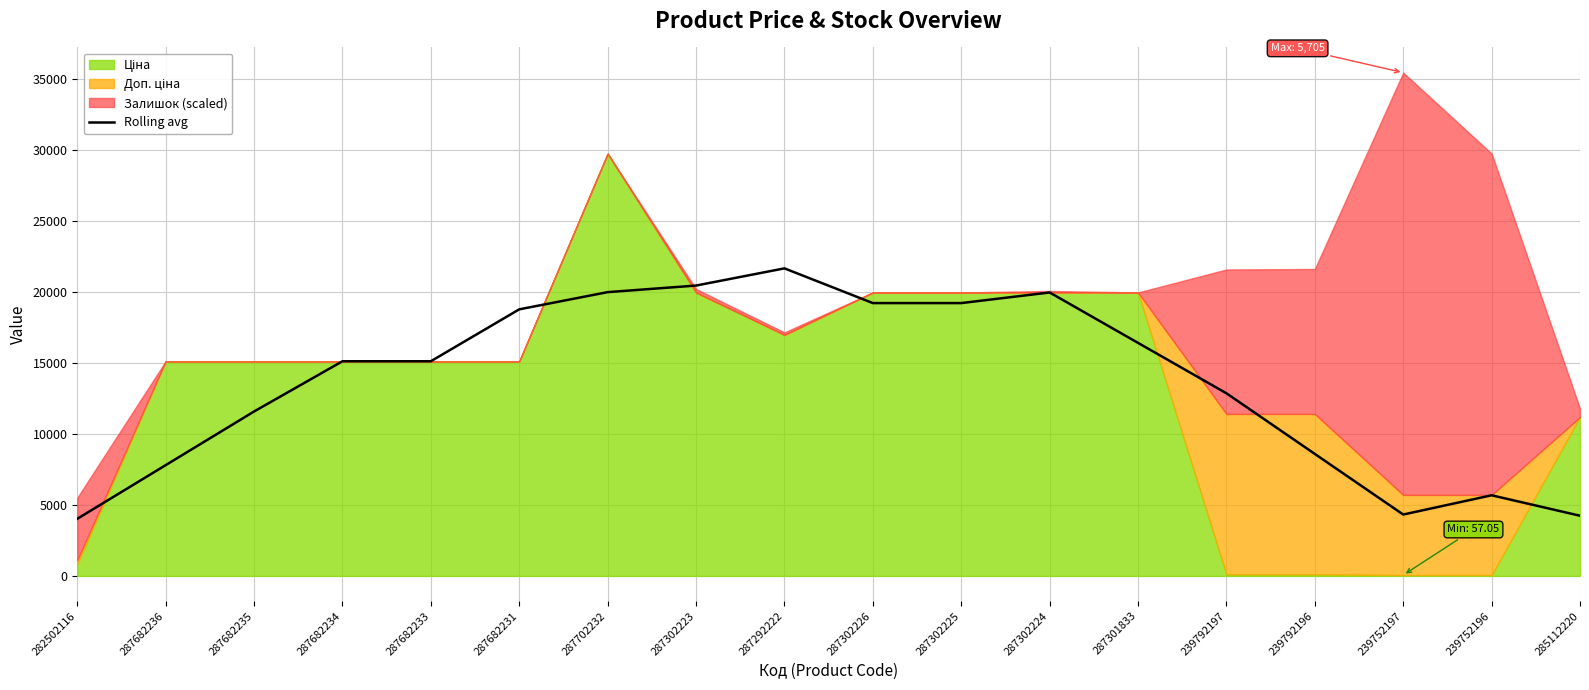

What is the label of the 13th point from the right?

287682231